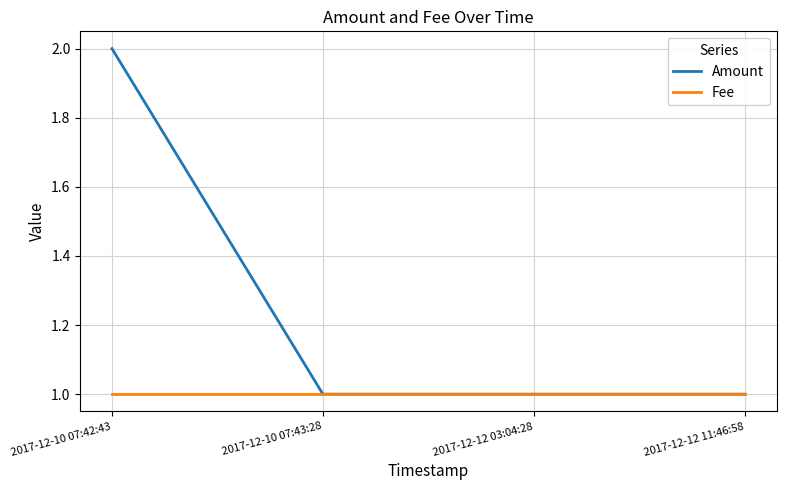

The Fee series shows 1 at 2017-12-12 11:46:58. True or false?

True